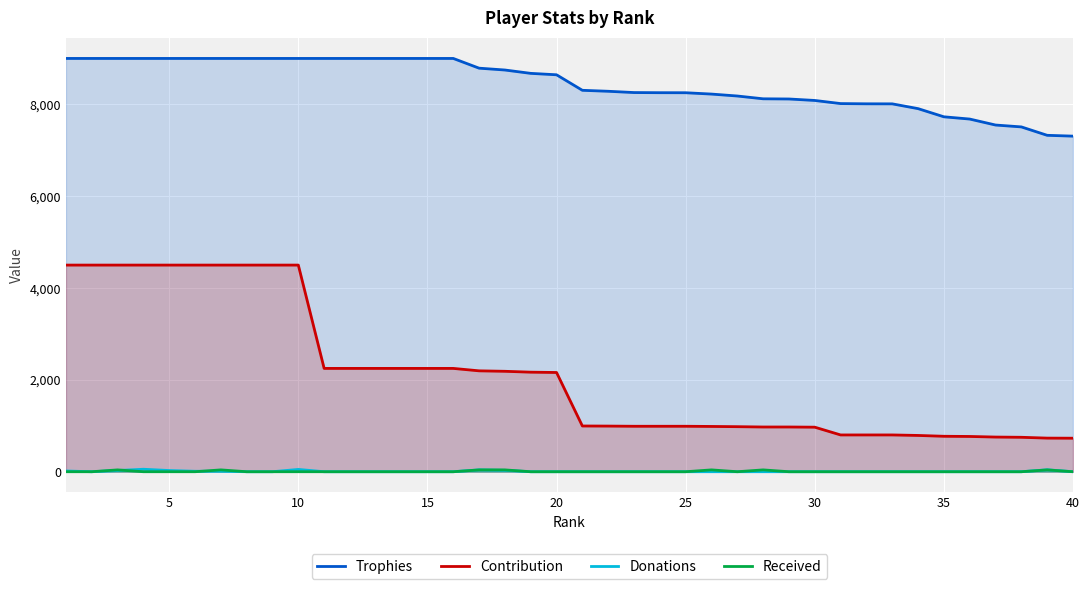

What is the maximum value for Trophies?

9000